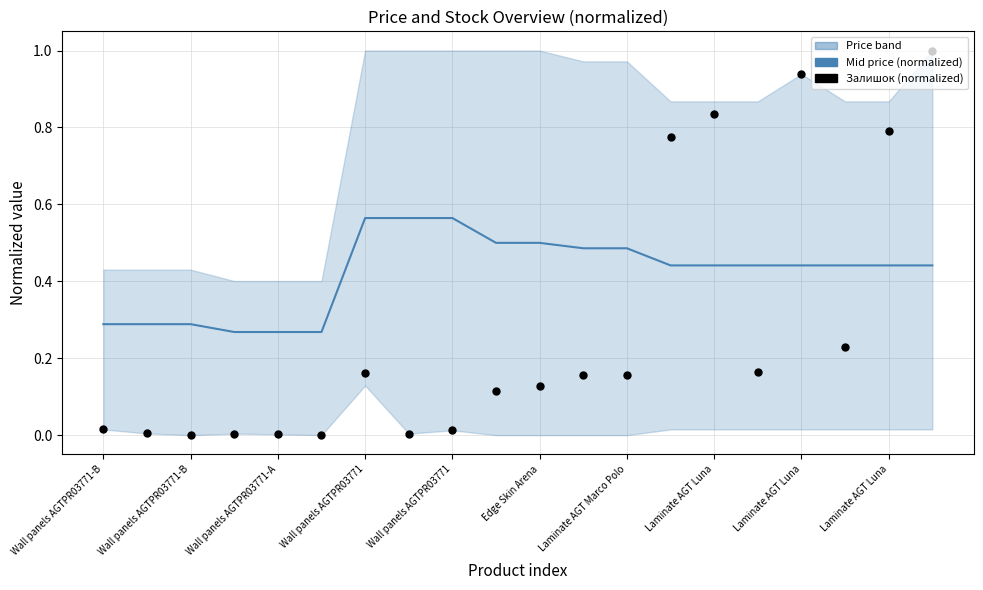

Which series contains the highest Y value?

Залишок (normalized)